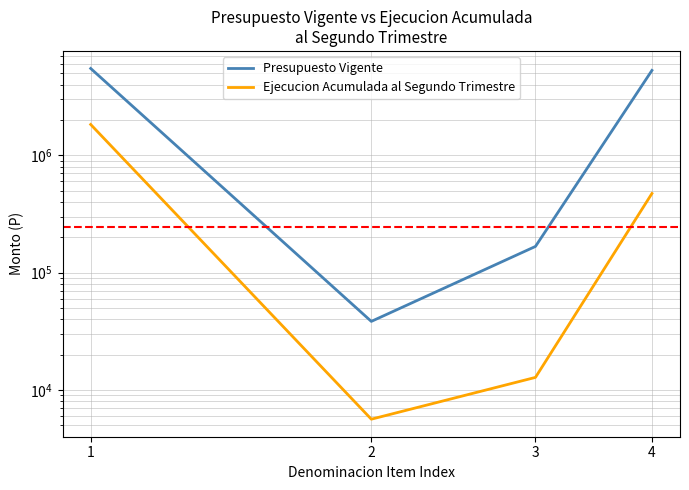

At which category is the sum across all series the highest?

1